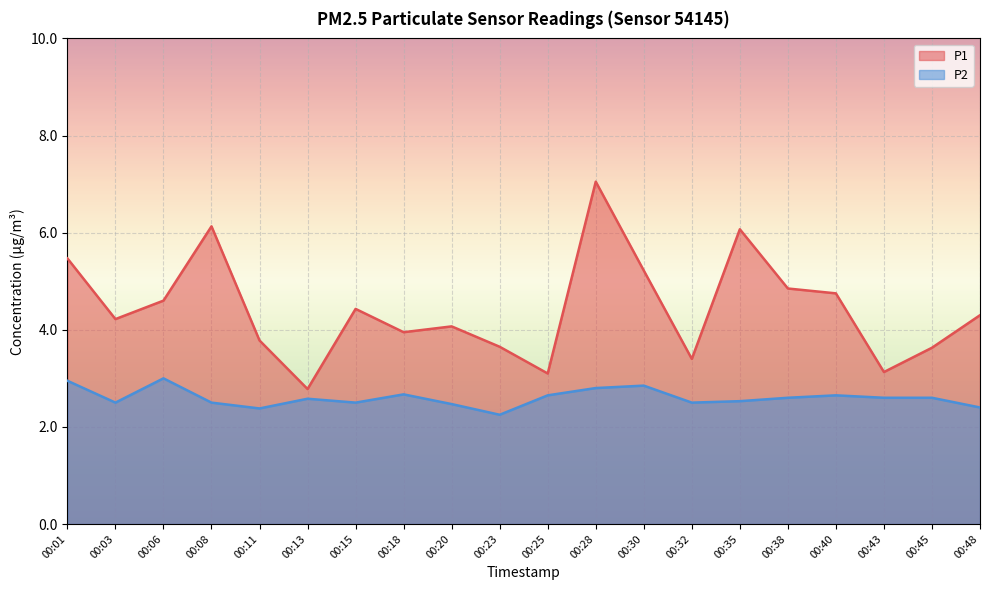

How many lines are shown in the chart?

2